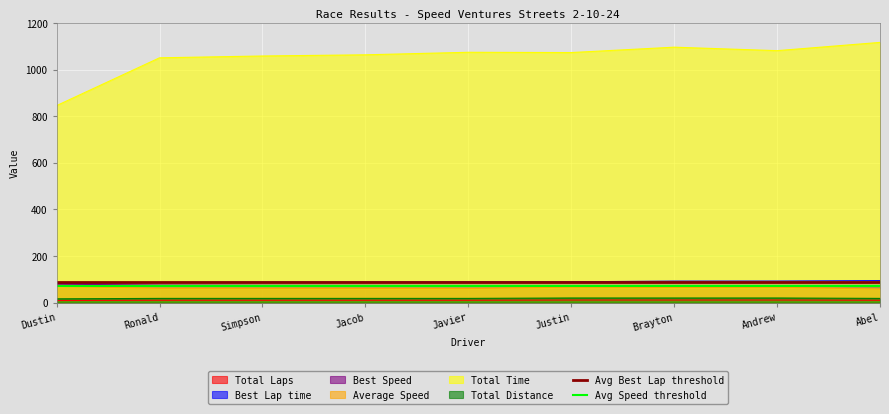

What is the highest value of the Best Speed series?

79.1